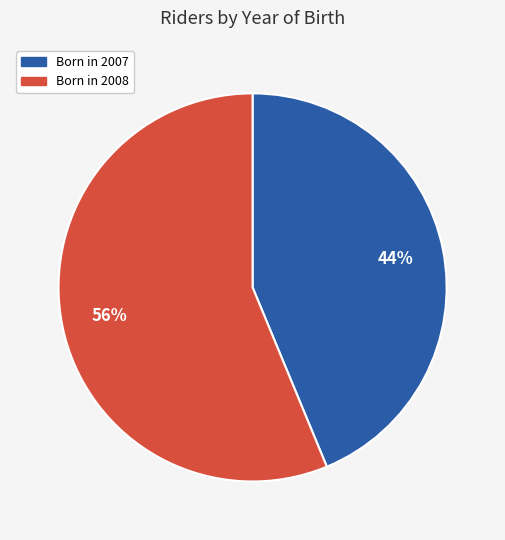

To the nearest percent, what is the average slice percentage?

50%